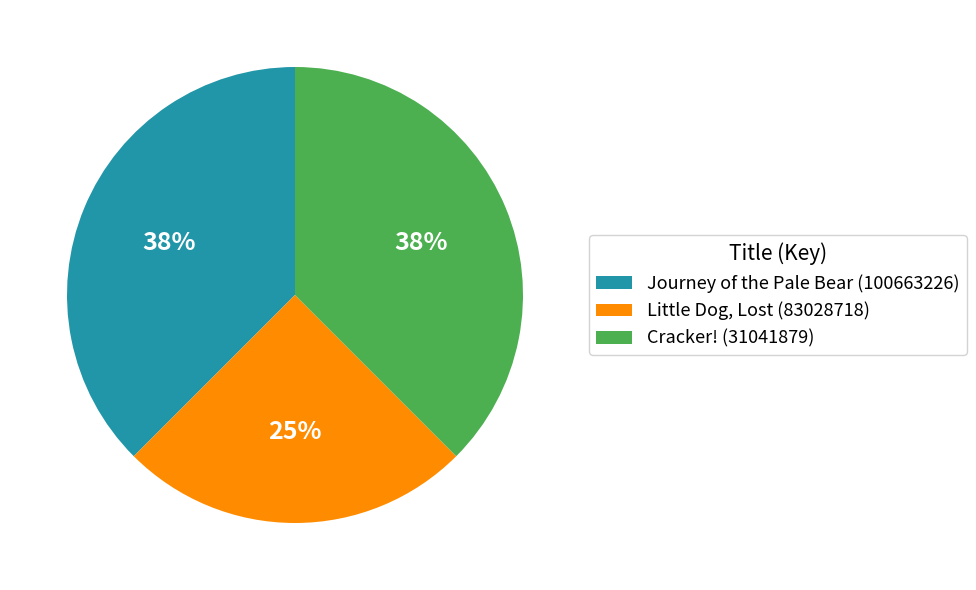

What is the smallest slice in the pie chart?

Little Dog, Lost (83028718)